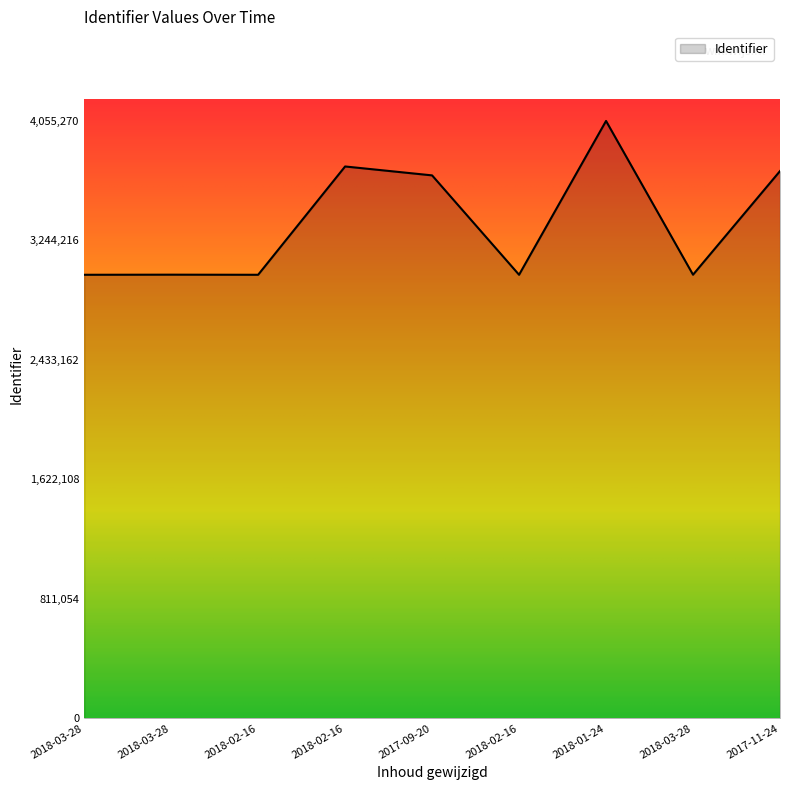

Does the chart have visible grid lines?

No